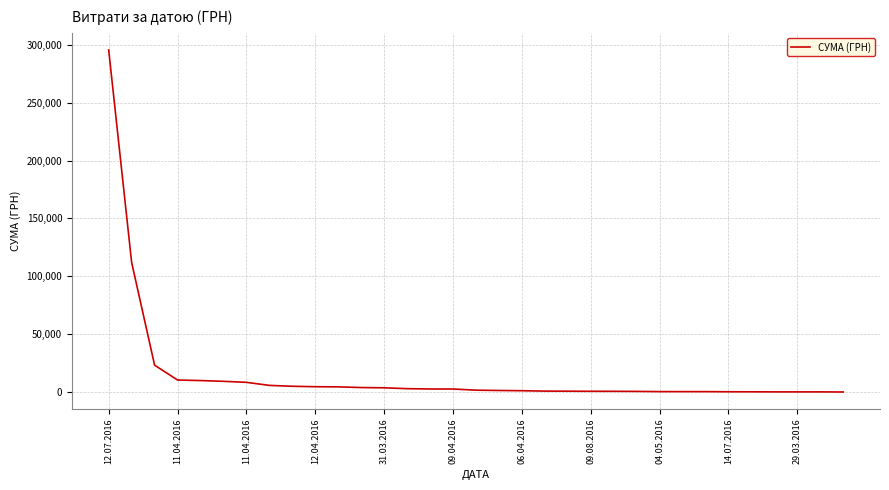

What is the maximum value shown in the chart?

295638.6